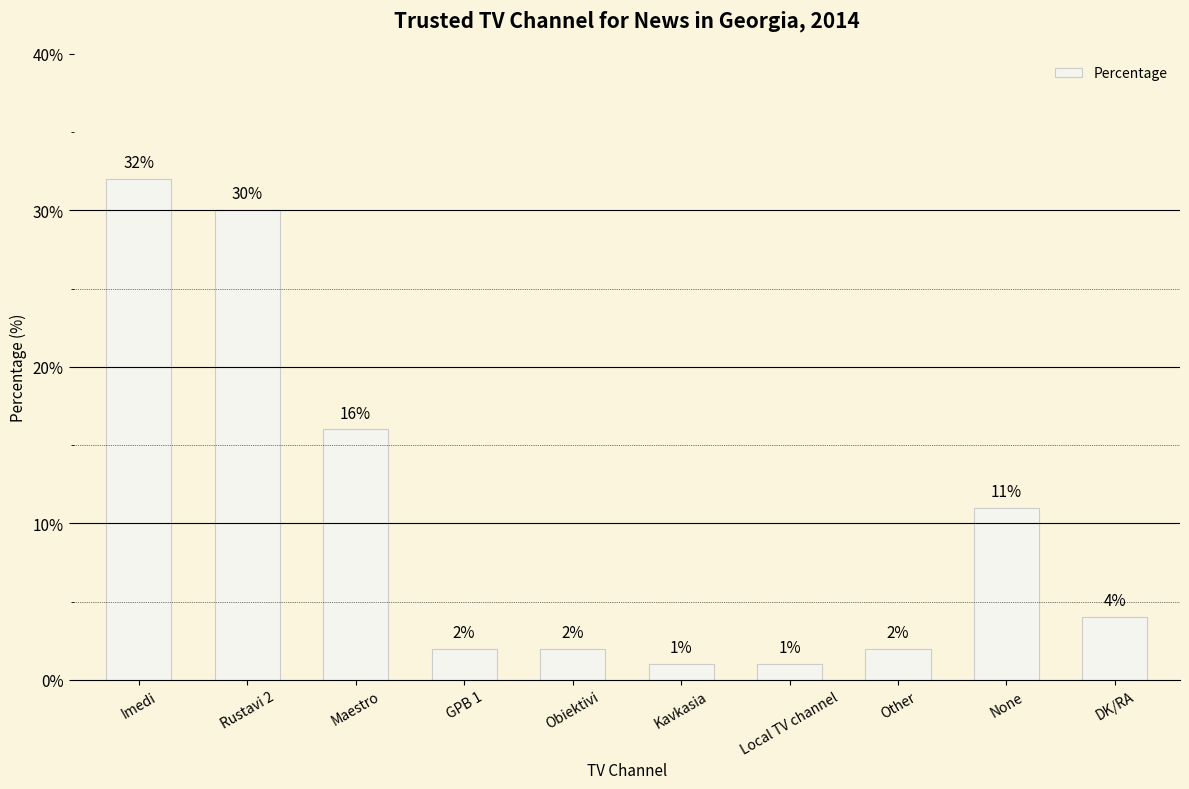

Reading right to left, what are all the values shown in this chart?

DK/RA=4	None=11	Other=2	Local TV channel=1	Kavkasia=1	Obiektivi=2	GPB 1=2	Maestro=16	Rustavi 2=30	Imedi=32